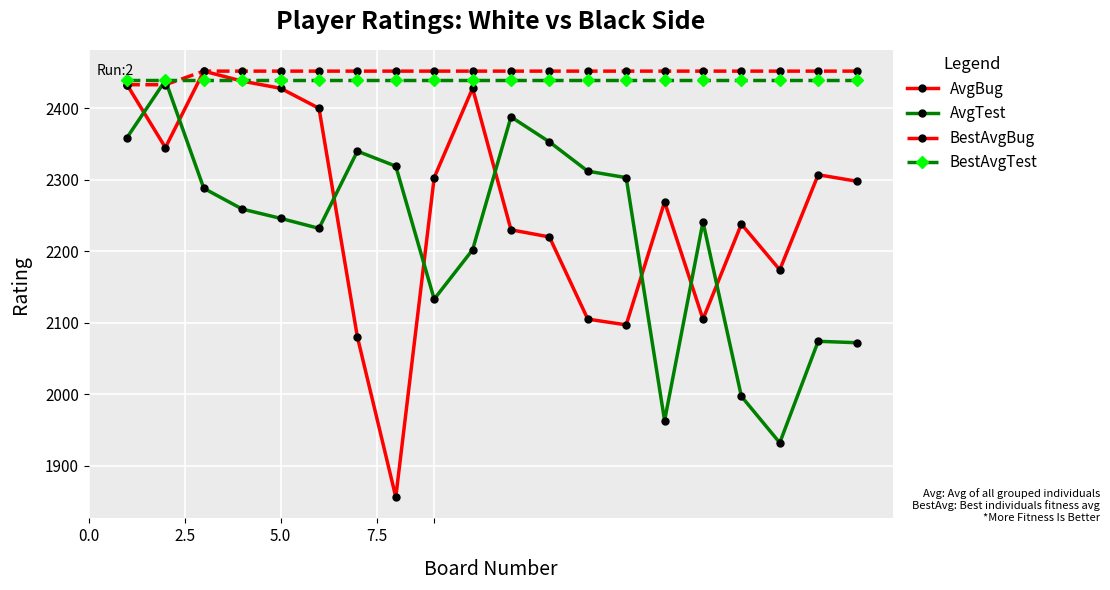

Is this an area chart (filled region under the line)?

No